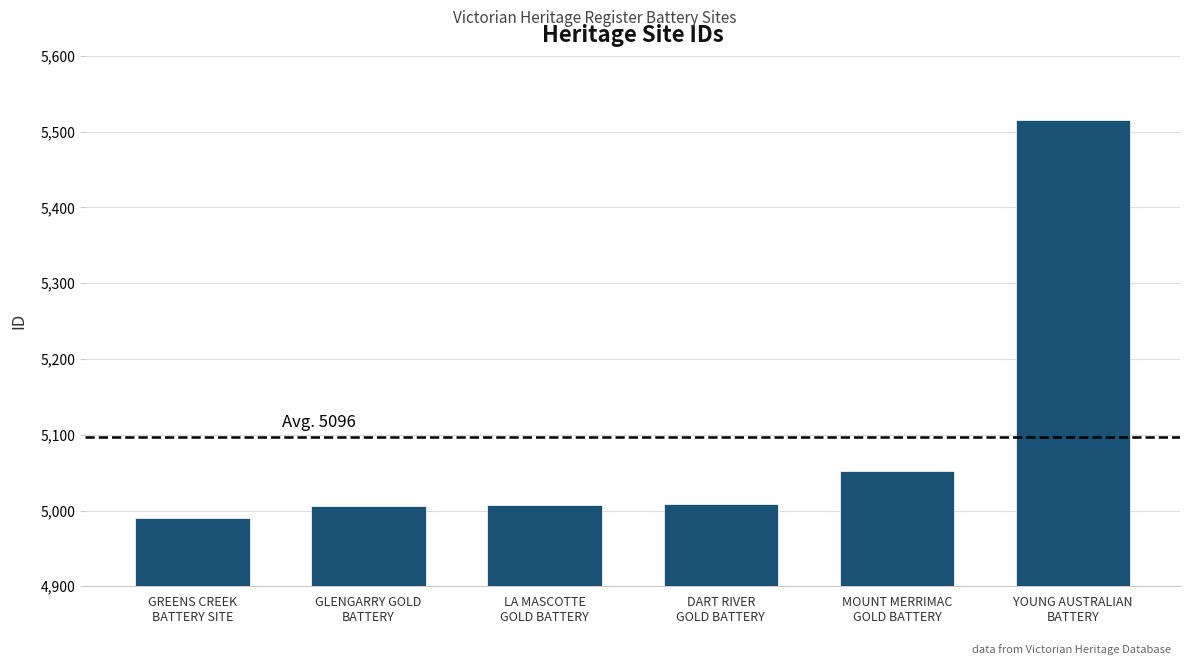

What is the greatest value displayed?

5516